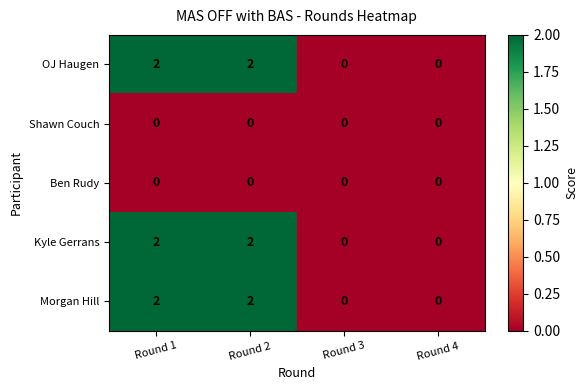

Is the value of Kyle Gerrans at Round 1 greater than the value of Morgan Hill at Round 3?

Yes